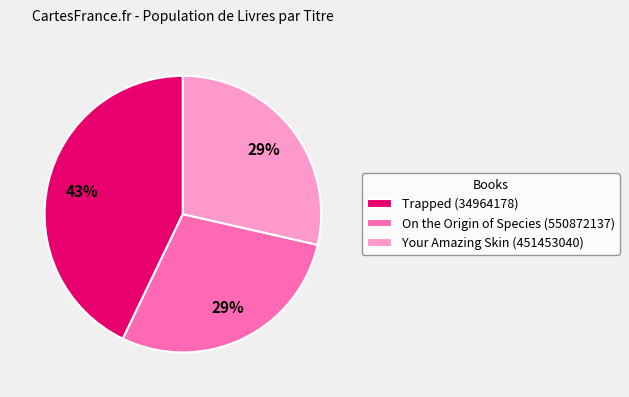

What is the ratio of the value at Your Amazing Skin (451453040) to the value at Trapped (34964178)?

0.7